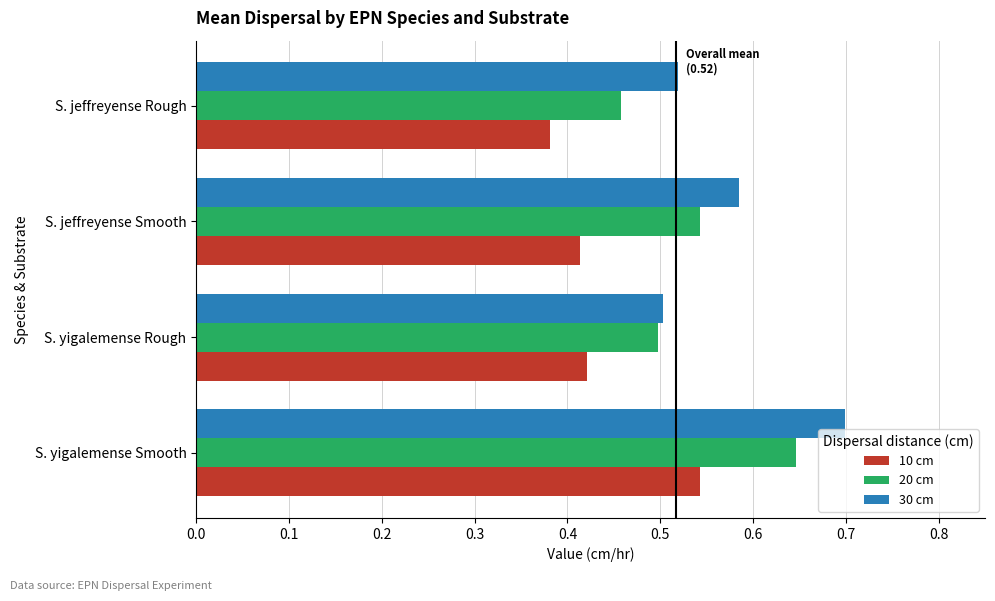

Which series changed the most between S. yigalemense Rough and S. jeffreyense Smooth?

30 cm